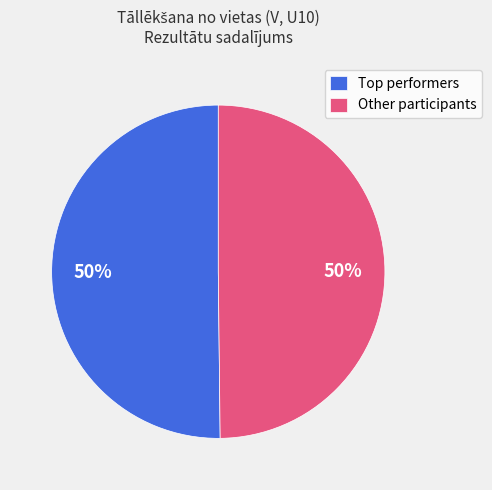

Count the number of slices in the pie.

2